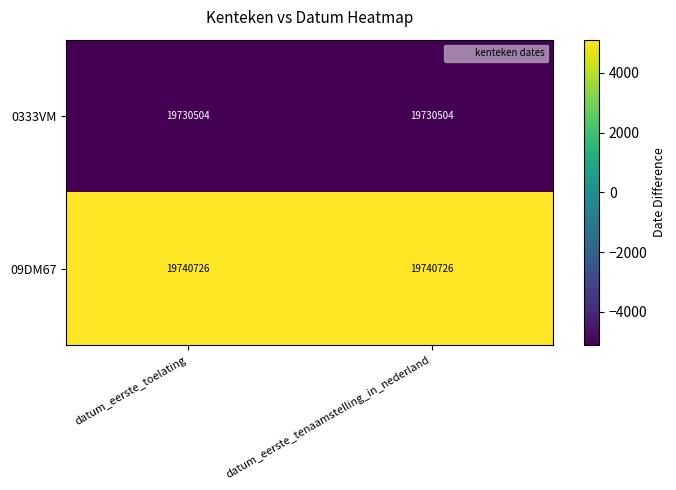

Is it true that 09DM67 equals 19740726 at datum_eerste_tenaamstelling_in_nederland?

True